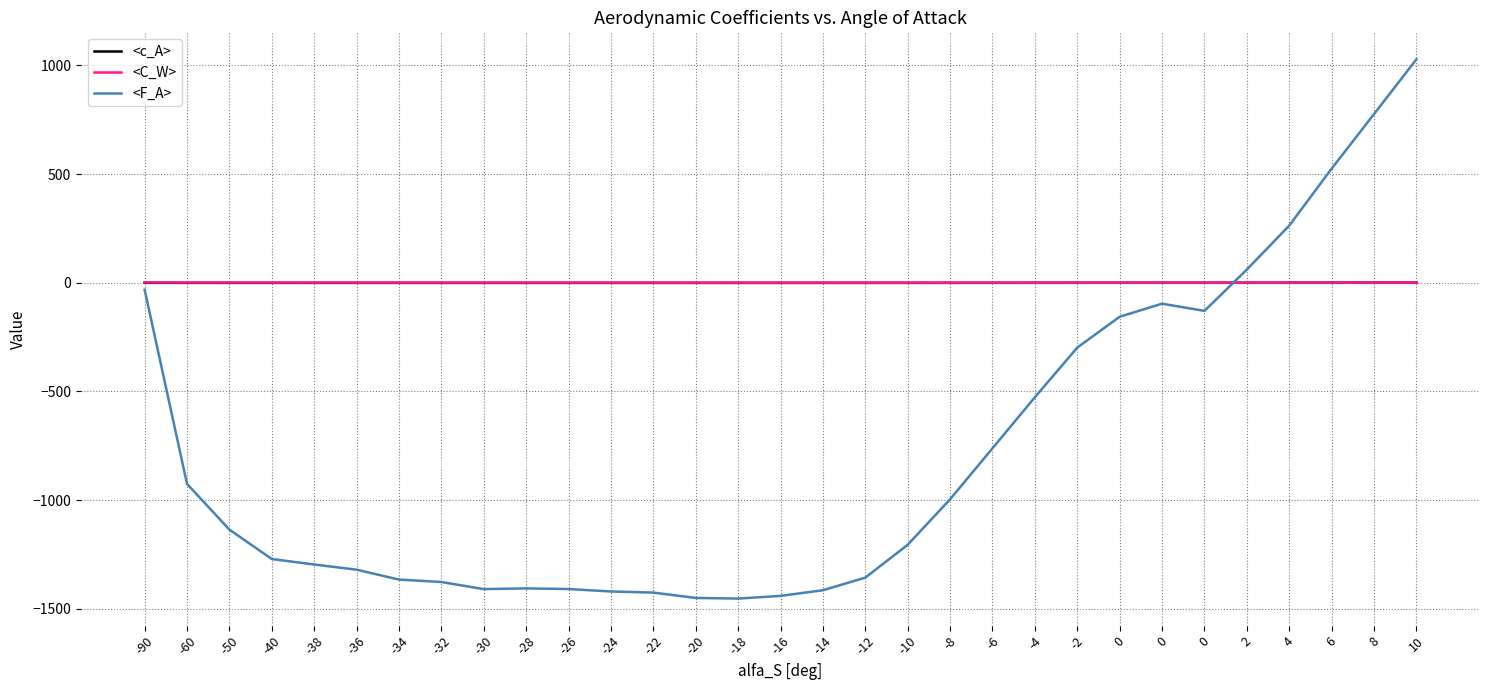

What are all the series names shown in the legend?

<c_A>, <C_W>, <F_A>